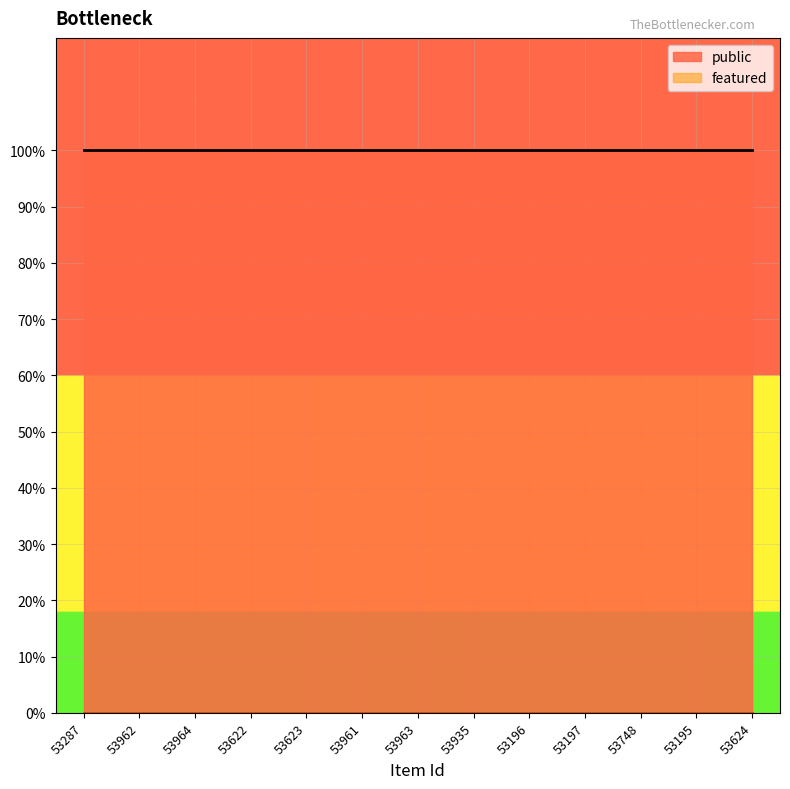

What is the approximate value of public at 53961?

1